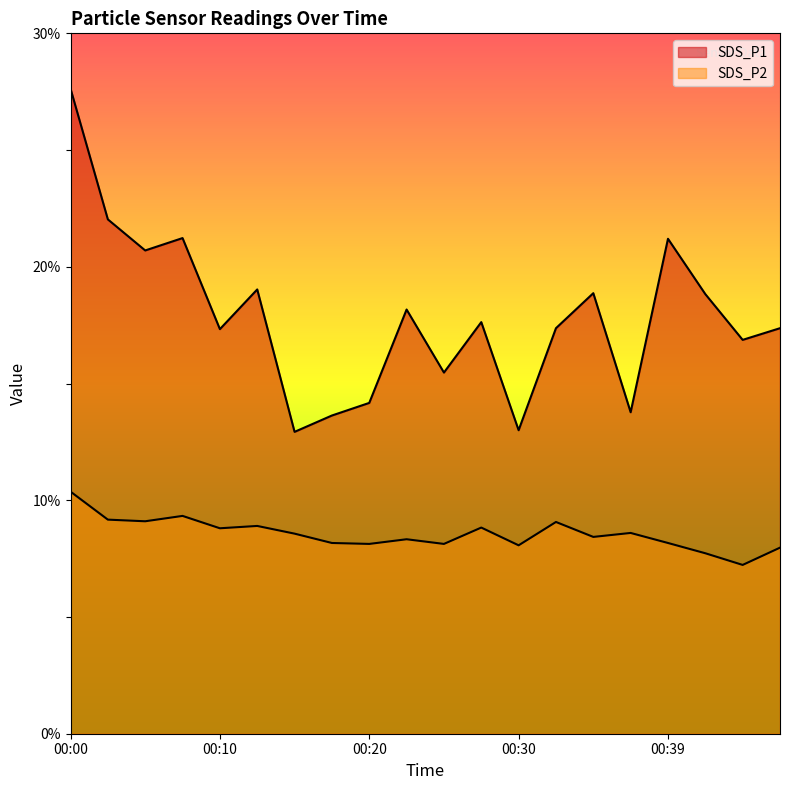

How many lines are shown in the chart?

2